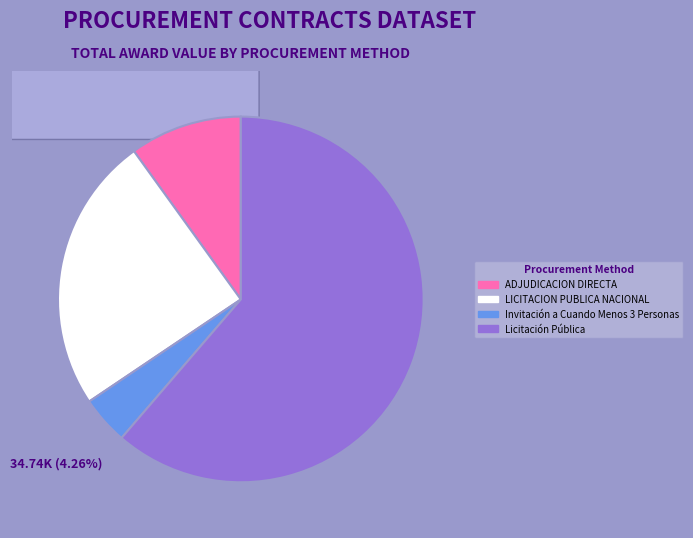

What is the ratio of the value at Invitación a Cuando Menos 3 Personas to the value at LICITACION PUBLICA NACIONAL?

0.2